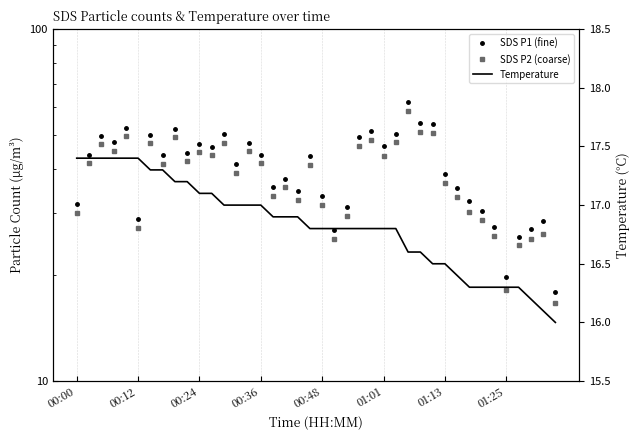

Reading right to left, transcribe all the data shown in this chart.

SDS P1 (fine): 17.9	28.5	27.1	25.6	19.7	27.5	30.4	32.4	35.3	38.7	53.7	54.2	61.9	50.2	46.4	51.5	49.3	31.3	26.8	33.5	43.5	34.6	37.6	35.5	43.9	47.6	41.4	50.3	46.3	47.2	44.4	52.2	43.9	50.0	28.8	52.4	47.7	49.8	43.9	31.8
SDS P2 (coarse): 16.7	26.2	25.4	24.3	18.2	25.8	28.7	30.3	33.3	36.6	50.7	51.1	58.6	47.6	43.7	48.4	46.4	29.4	25.3	31.6	41.2	32.6	35.6	33.5	41.6	45.0	39.0	47.4	43.9	44.6	42.1	49.4	41.3	47.4	27.2	49.6	45.1	47.2	41.6	30.1
Temperature: 16.0	16.1	16.2	16.3	16.3	16.3	16.3	16.3	16.4	16.5	16.5	16.6	16.6	16.8	16.8	16.8	16.8	16.8	16.8	16.8	16.8	16.9	16.9	16.9	17.0	17.0	17.0	17.0	17.1	17.1	17.2	17.2	17.3	17.3	17.4	17.4	17.4	17.4	17.4	17.4